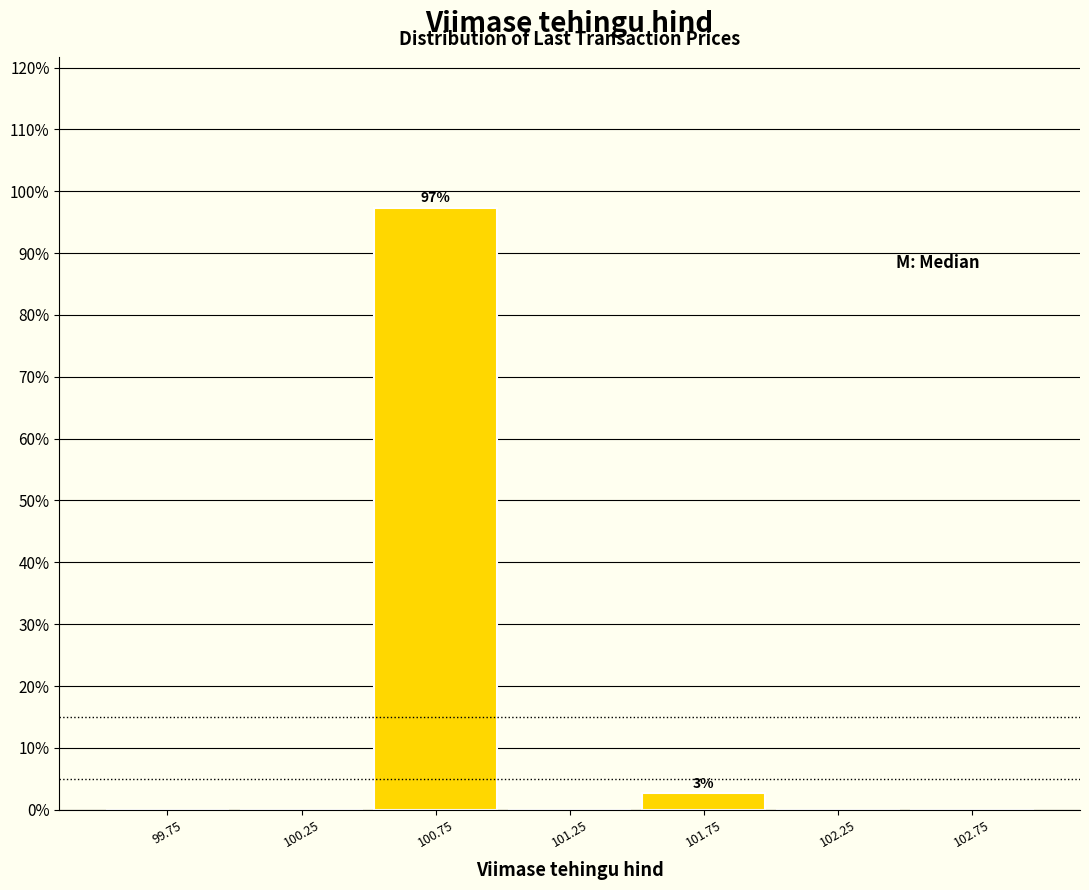

Over which range of the x-axis is the bar tallest?

100.5 to 101.0